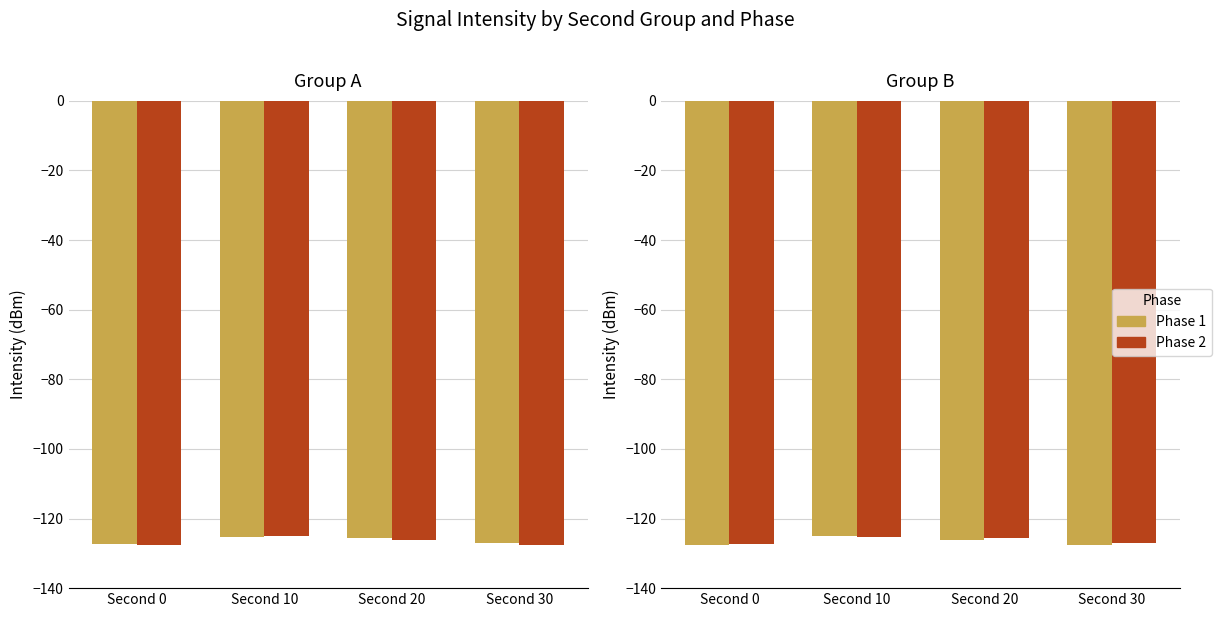

How many data points does each series have?

4